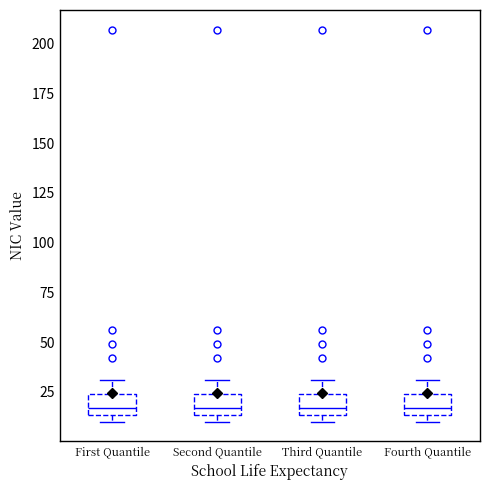

Reading left to right, read every box against the y-axis: the position of its median line, the range the box covers, and the ends of its whiskers. The values are not printed on the chart, so give them approximately, as read against the axis.

First Quantile: median 15 (just above the box's lower edge), box 15 to 25, whiskers 10 to 30
Second Quantile: median 15 (just above the box's lower edge), box 15 to 25, whiskers 10 to 30
Third Quantile: median 15 (just above the box's lower edge), box 15 to 25, whiskers 10 to 30
Fourth Quantile: median 15 (just above the box's lower edge), box 15 to 25, whiskers 10 to 30